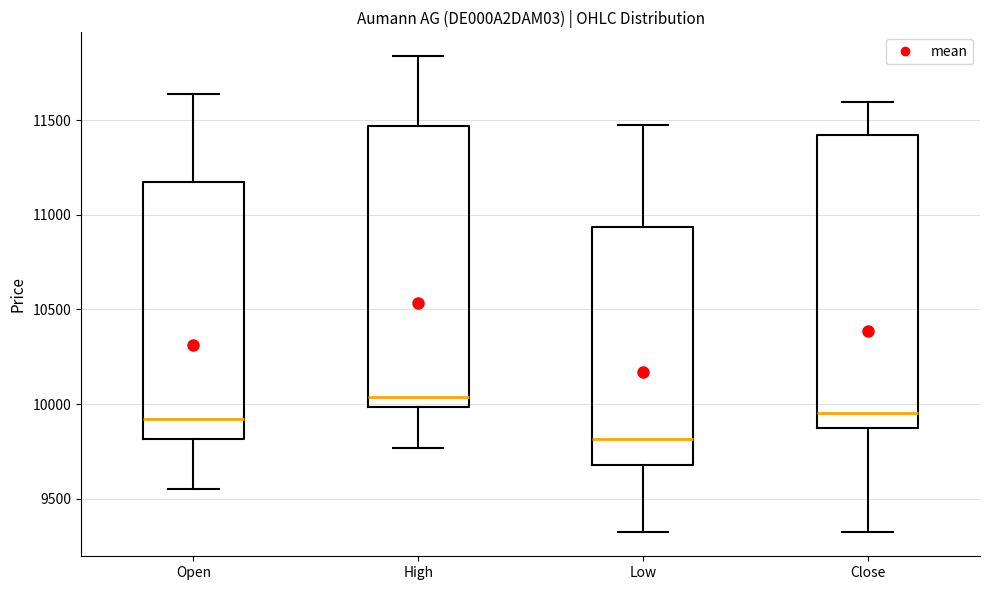

Reading left to right, transcribe this box plot: for each box, give where its median line is, the range the box spans, and where its two whiskers end, as read against the y-axis. The values are not printed on the chart, so give them approximately, as read against the axis.

Open: median 9900, box 9800 to 11150, whiskers 9550 to 11650
High: median 10050, box 10000 to 11450, whiskers 9750 to 11850
Low: median 9800, box 9700 to 10950, whiskers 9300 to 11450
Close: median 9950, box 9850 to 11400, whiskers 9300 to 11600